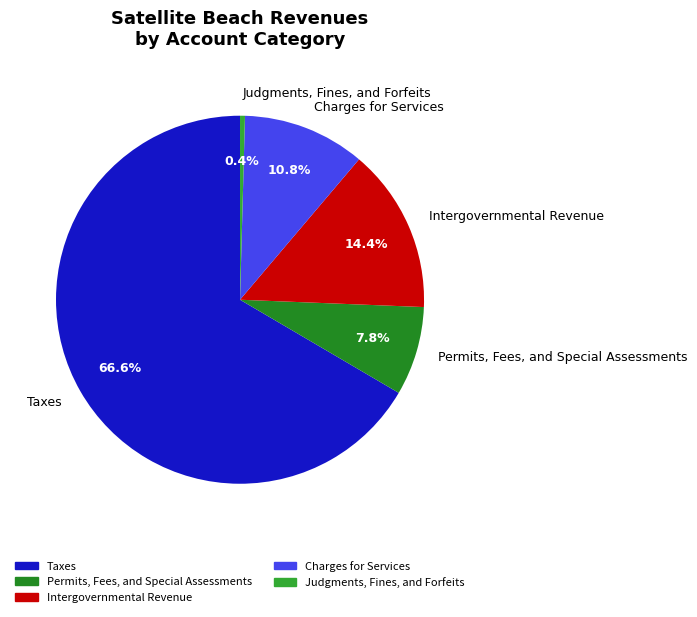

Which slice is the smallest?

Judgments, Fines, and Forfeits